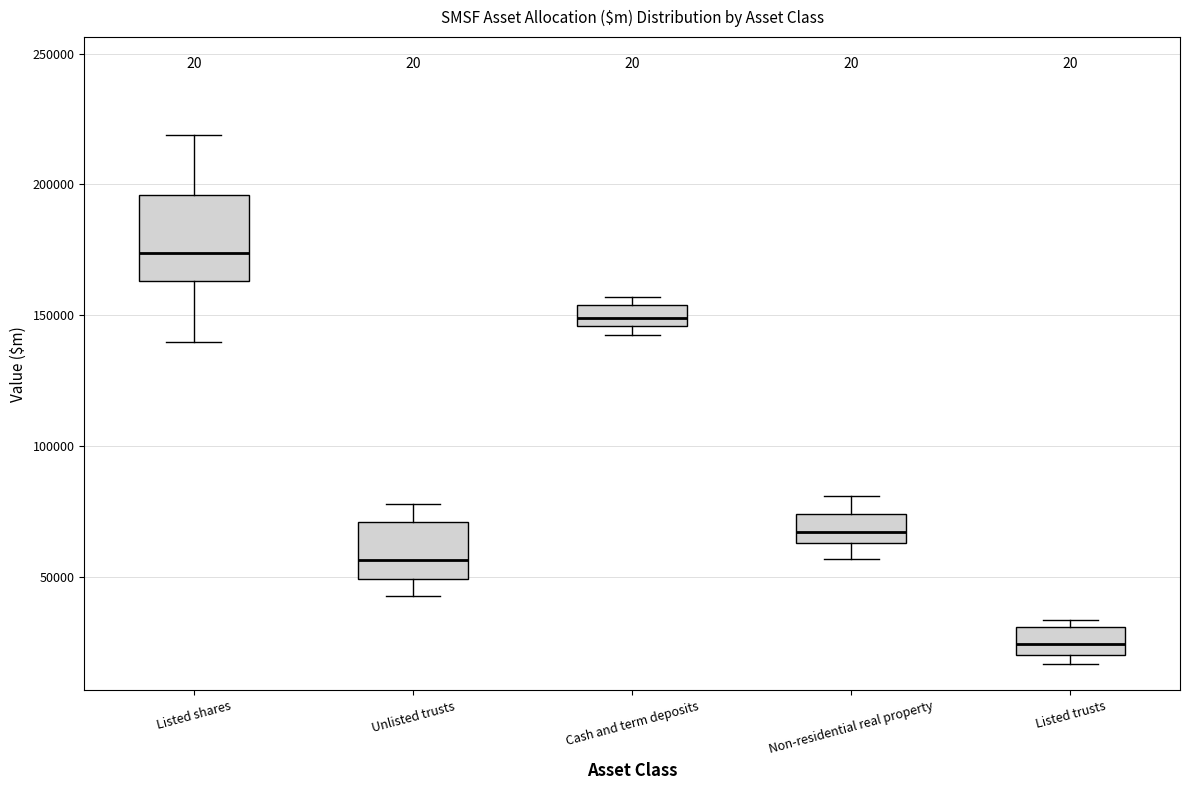

Comparing the boxes themselves (not the whiskers), which one is the tallest?

Listed shares